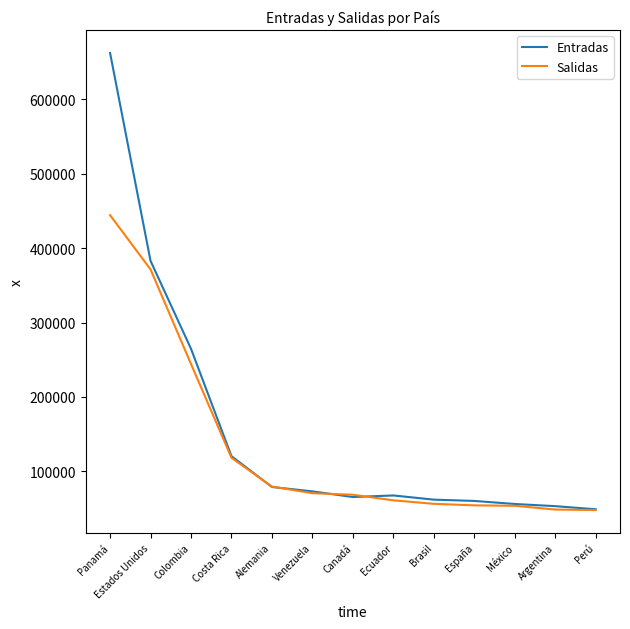

Which category has the highest value across all series?

Panamá